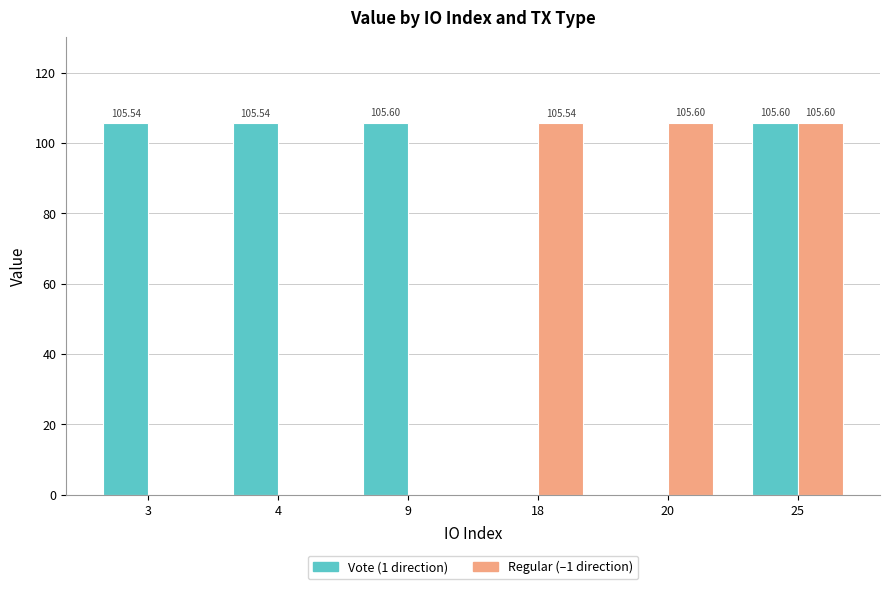

At which category is the sum across all series the highest?

25